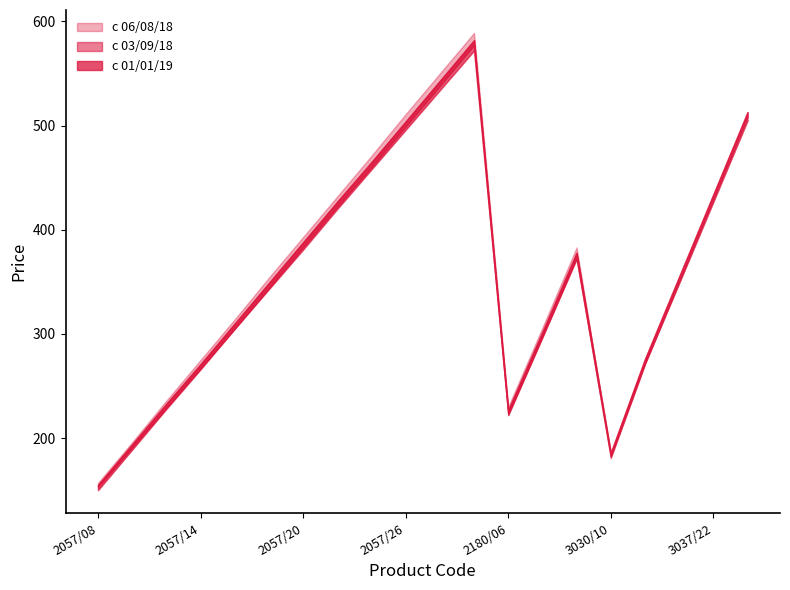

What is the highest value of the с 06/08/18 series?

589